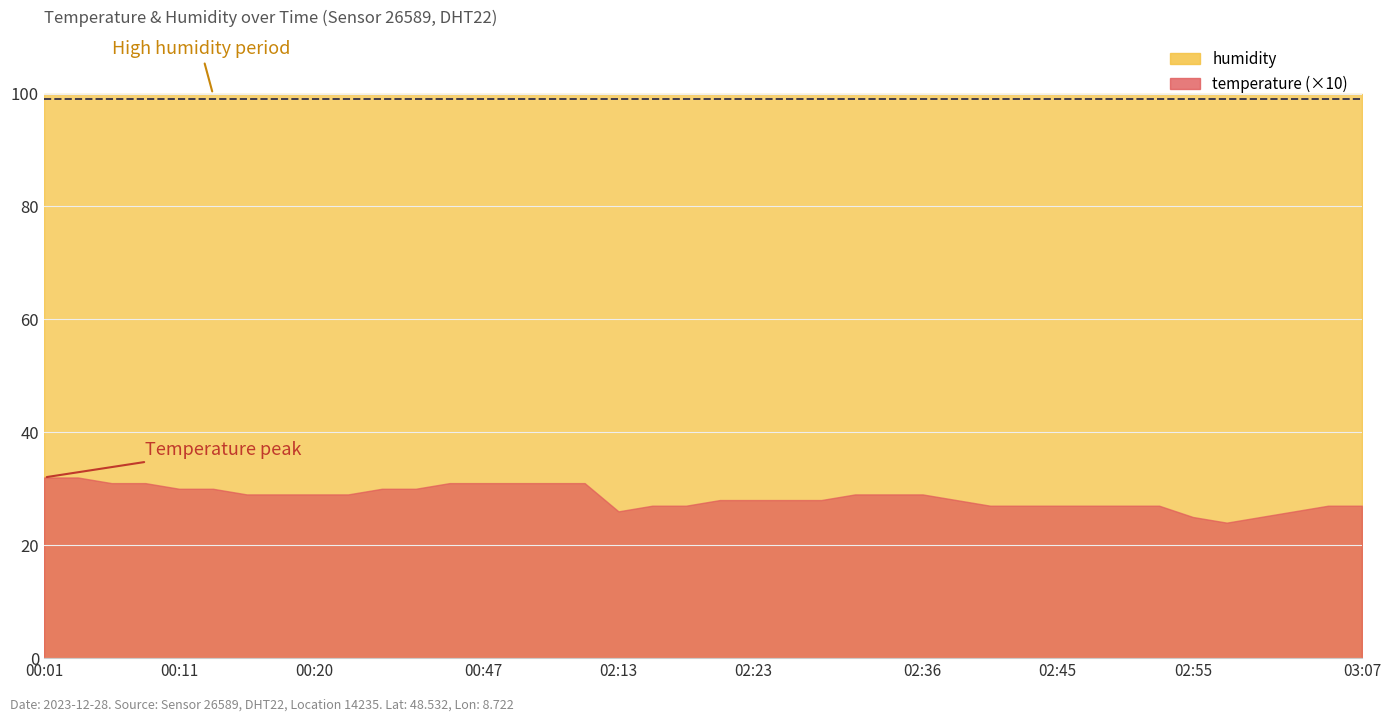

Which series has the largest total across all categories?

humidity